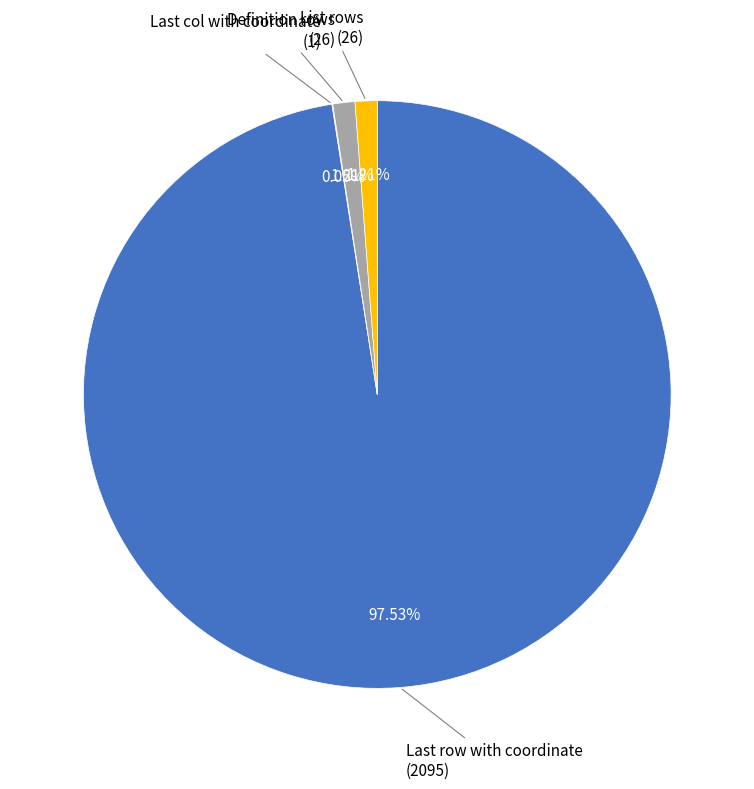

Is there a majority slice in this chart?

Yes